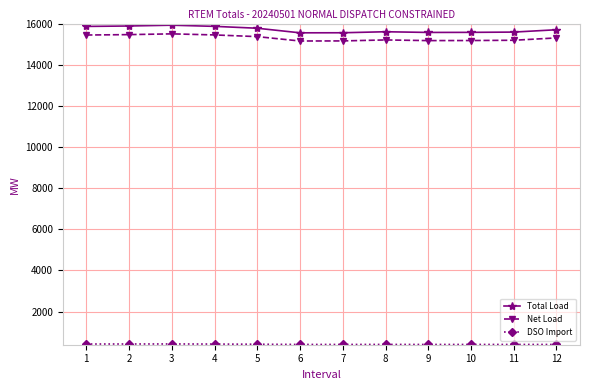

Is the value of Net Load at 8 greater than the value of Total Load at 6?

No